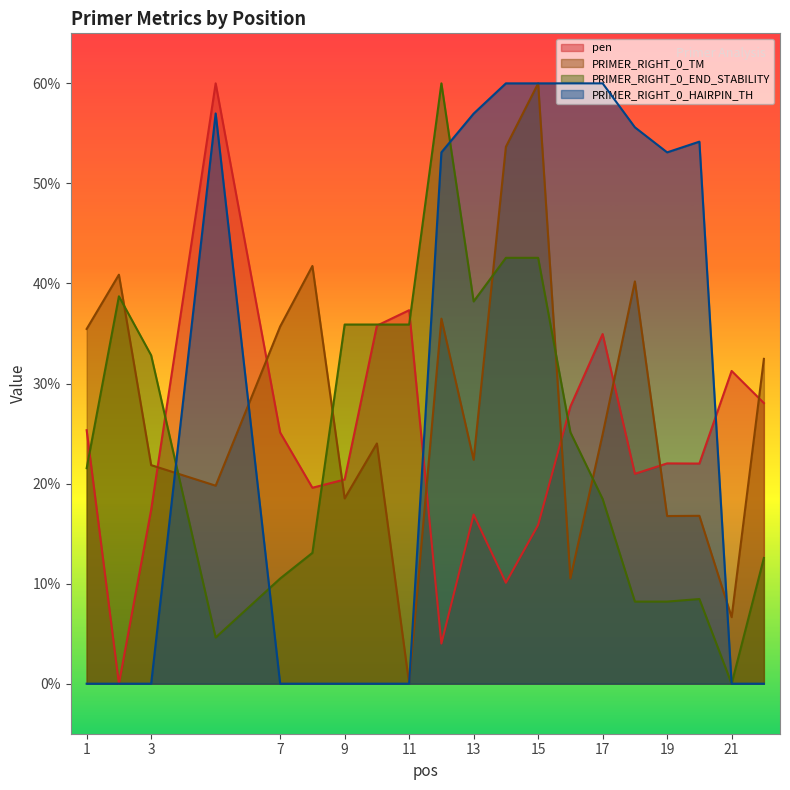

What is the approximate value of PRIMER_RIGHT_0_TM at 12?

36.5